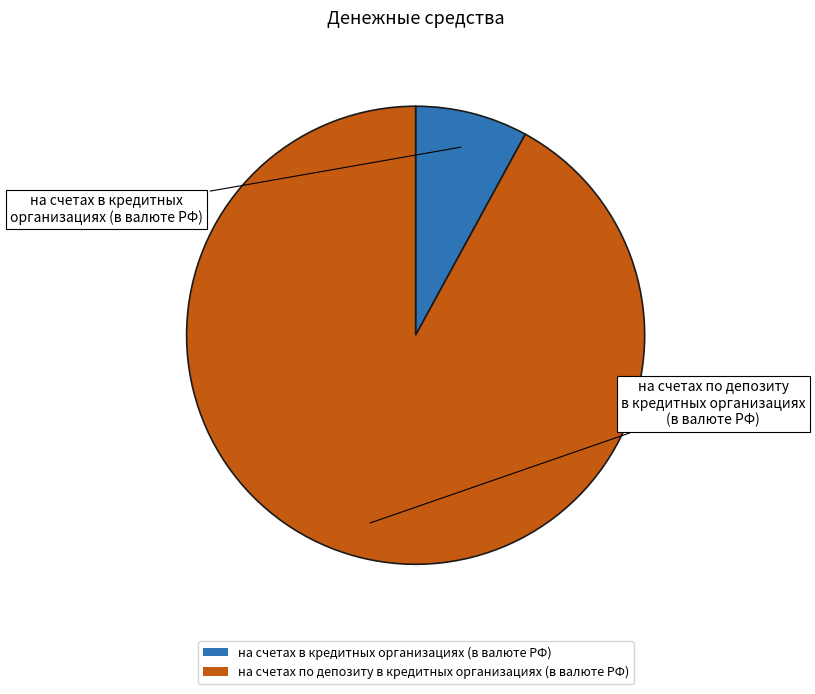

Is there any slice that represents more than half of the pie?

Yes